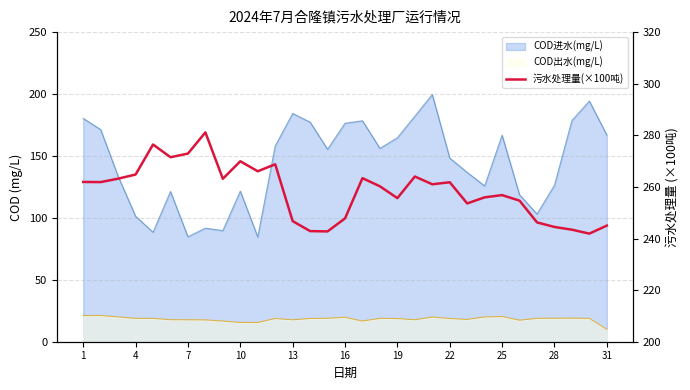

What is the average value?

258.4